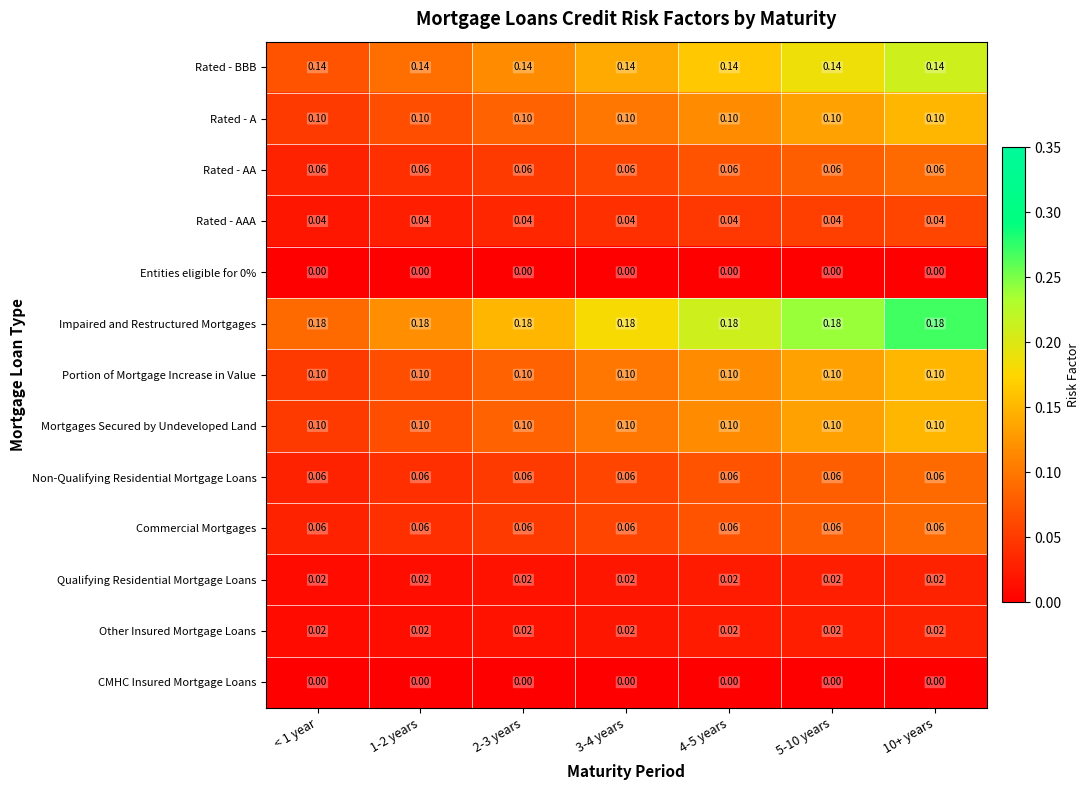

Is the value of Mortgages Secured by Undeveloped Land at 4-5 years greater than the value of Other Insured Mortgage Loans at 4-5 years?

Yes